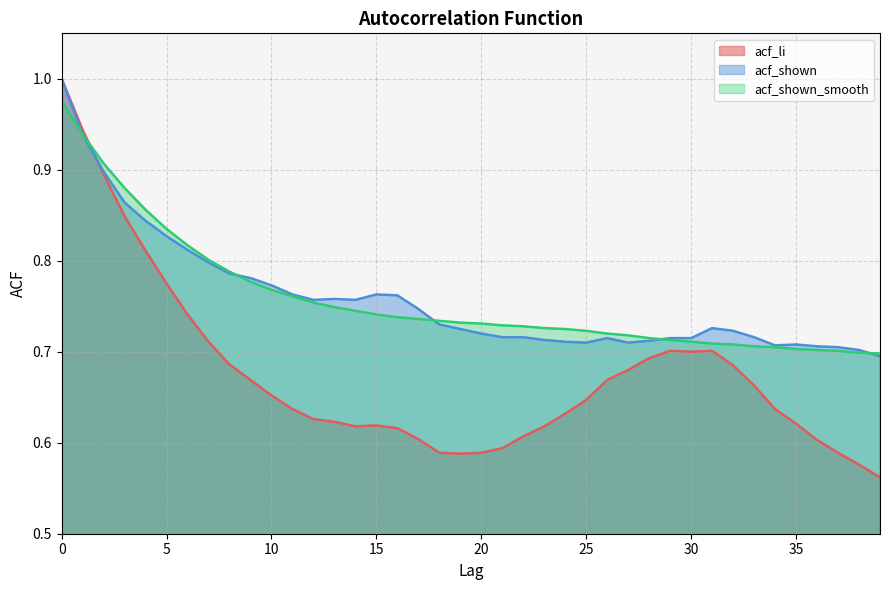

True or false: acf_shown_smooth has a value of 0.3 at 19.

False